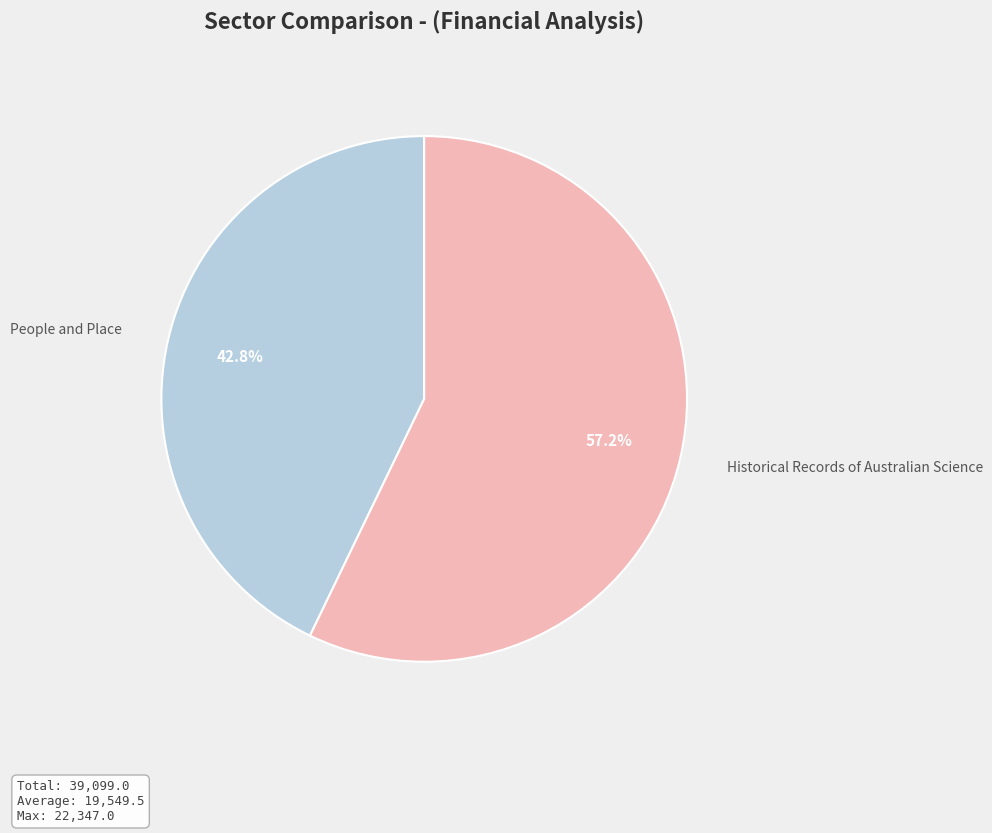

What percentage do Historical Records of Australian Science and People and Place together represent?

100.0%